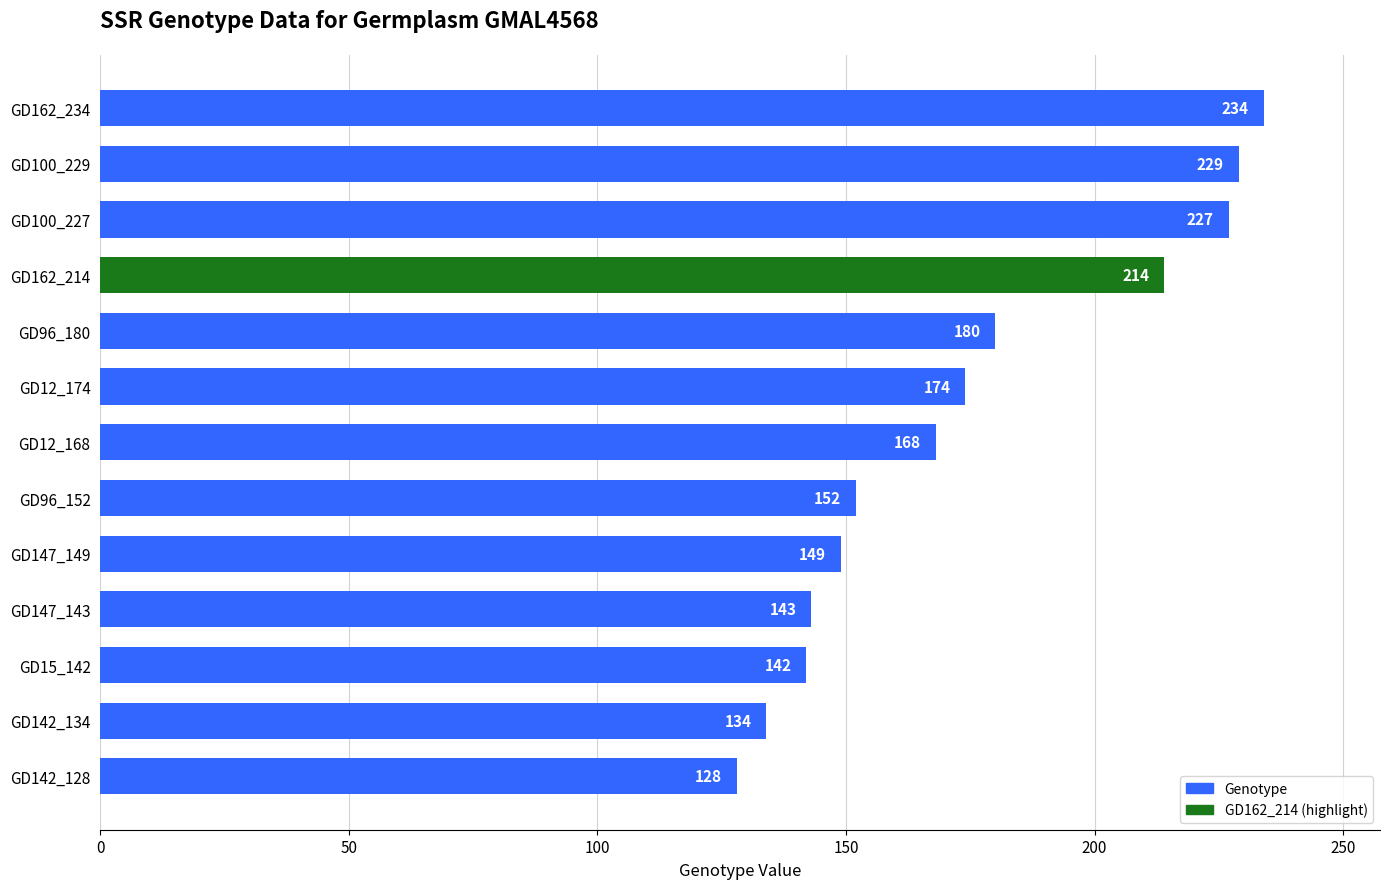

What is the difference between the second highest and minimum values?

101